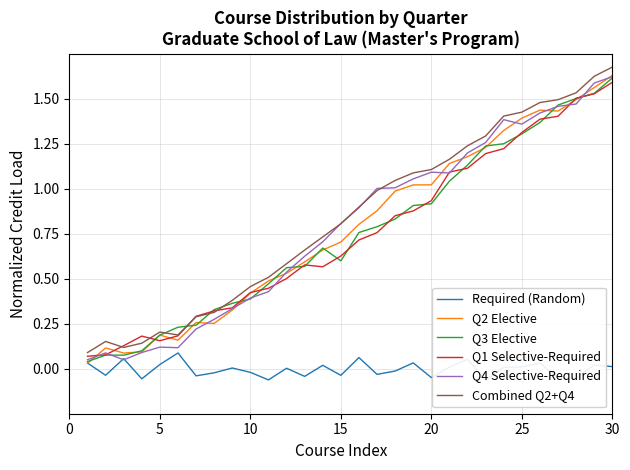

The Combined Q2+Q4 series shows 0.2 at 5. True or false?

True